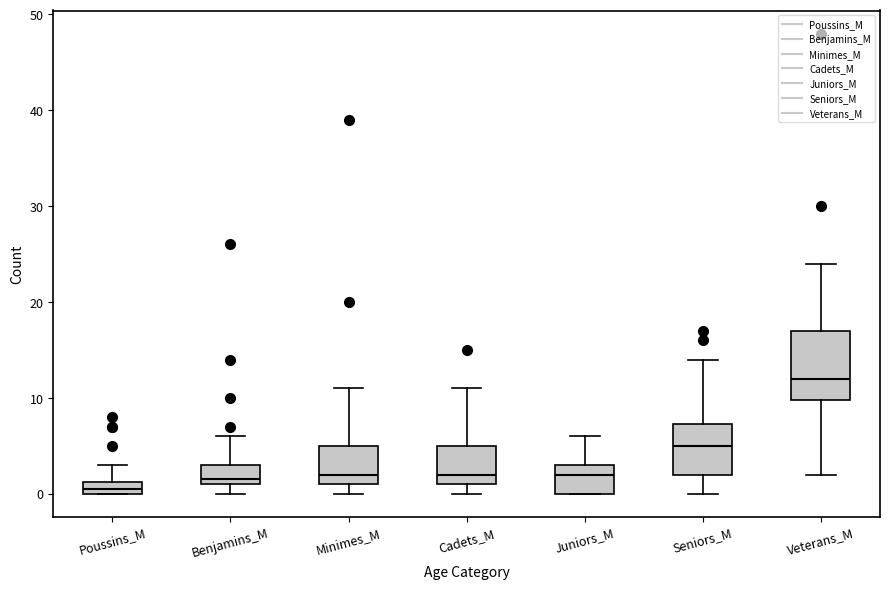

Which box has the lowest median line?

Poussins_M